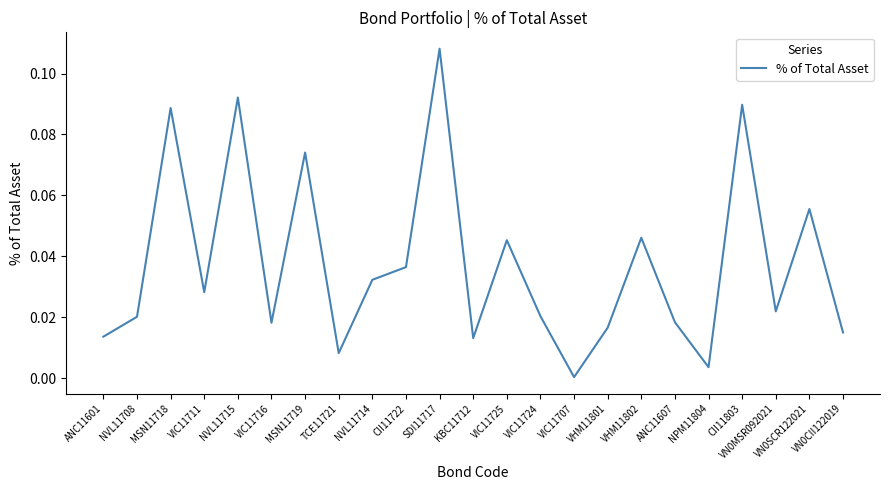

At which label is the value closest to 0?

VIC11707